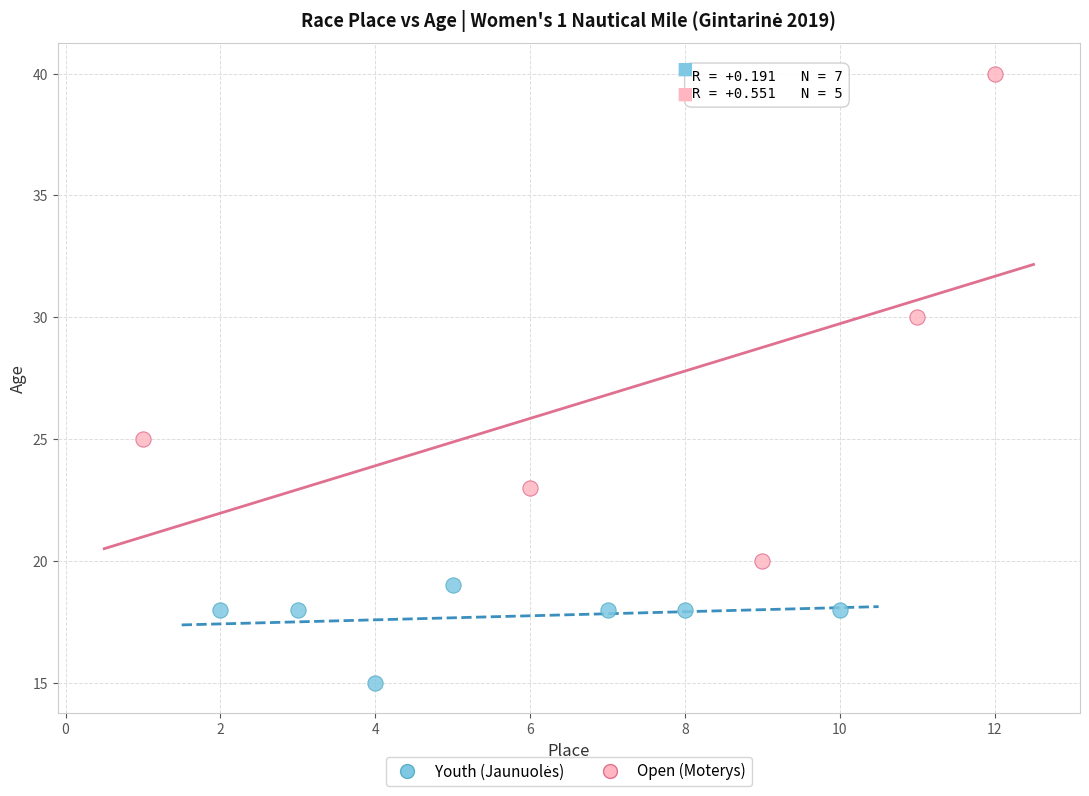

Which series has the largest Y range (max minus min)?

Open (Moterys)